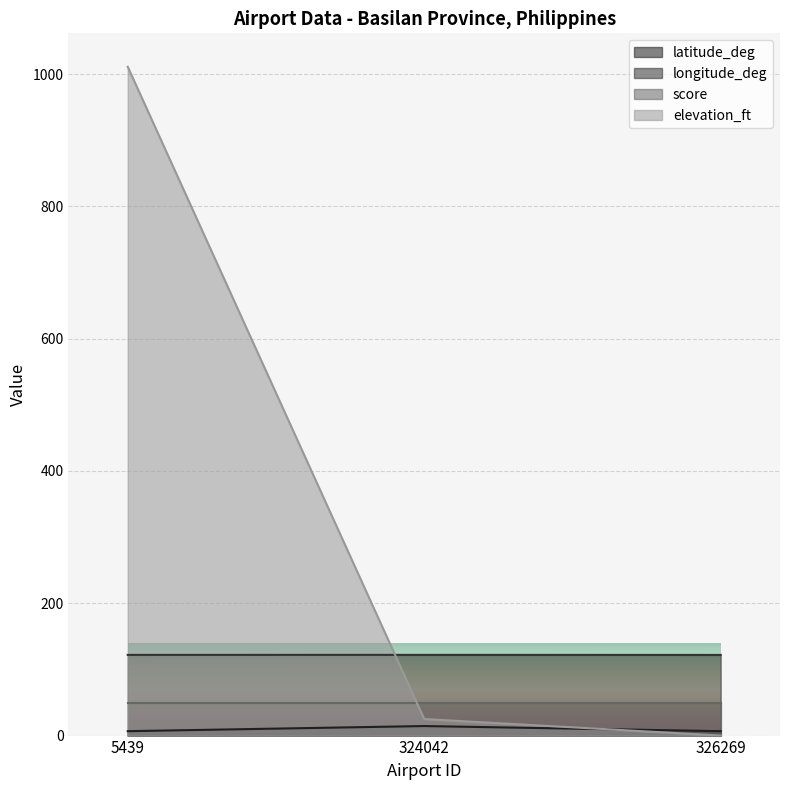

What is the spread (max minus min) of values at 324042?

107.6